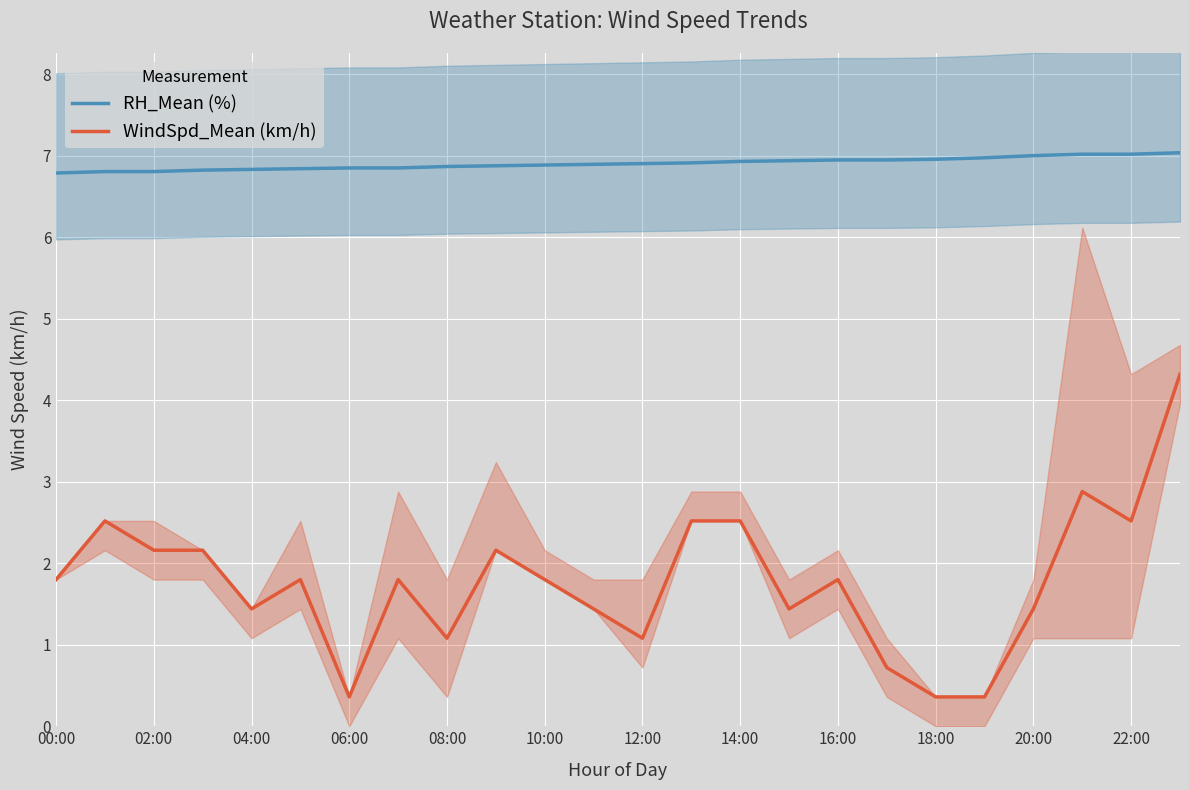

What are all the series names shown in the legend?

RH_Mean (%), WindSpd_Mean (km/h)